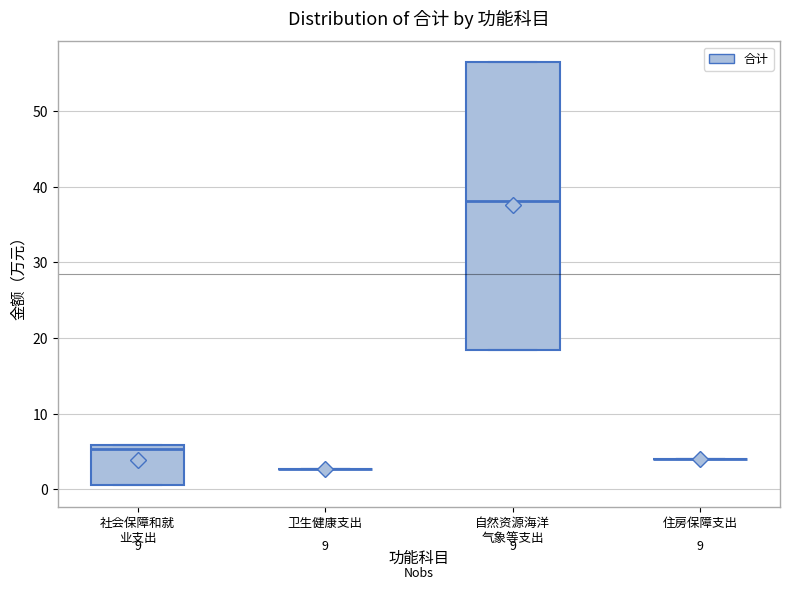

Reading left to right, transcribe this box plot: for each box, give where its median line is, the range the box spans, and where its two whiskers end, as read against the y-axis. The values are not printed on the chart, so give them approximately, as read against the axis.

社会保障和就 业支出: median 5, box 1 to 6, whiskers 1 to 6
卫生健康支出: box collapsed to a line at 3, whiskers 3 to 3
自然资源海洋 气象等支出: median 38, box 18 to 56, whiskers 18 to 56
住房保障支出: box collapsed to a line at 4, whiskers 4 to 4